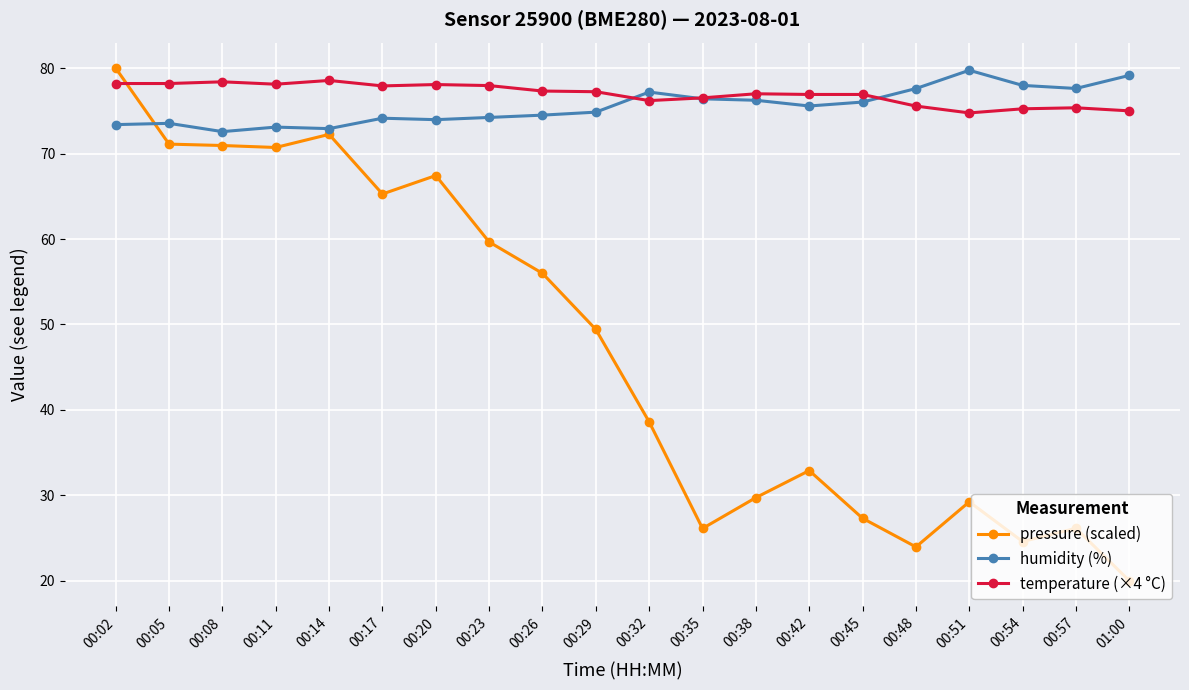

Which series has the largest range (max minus min)?

pressure (scaled)